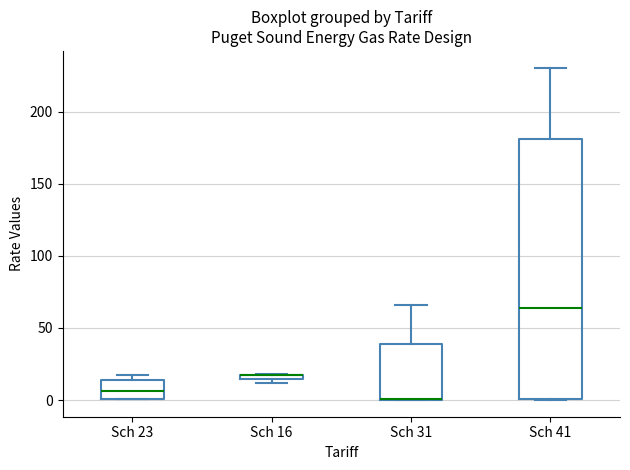

Which box is the tallest, from its lower edge to its upper edge?

Sch 41